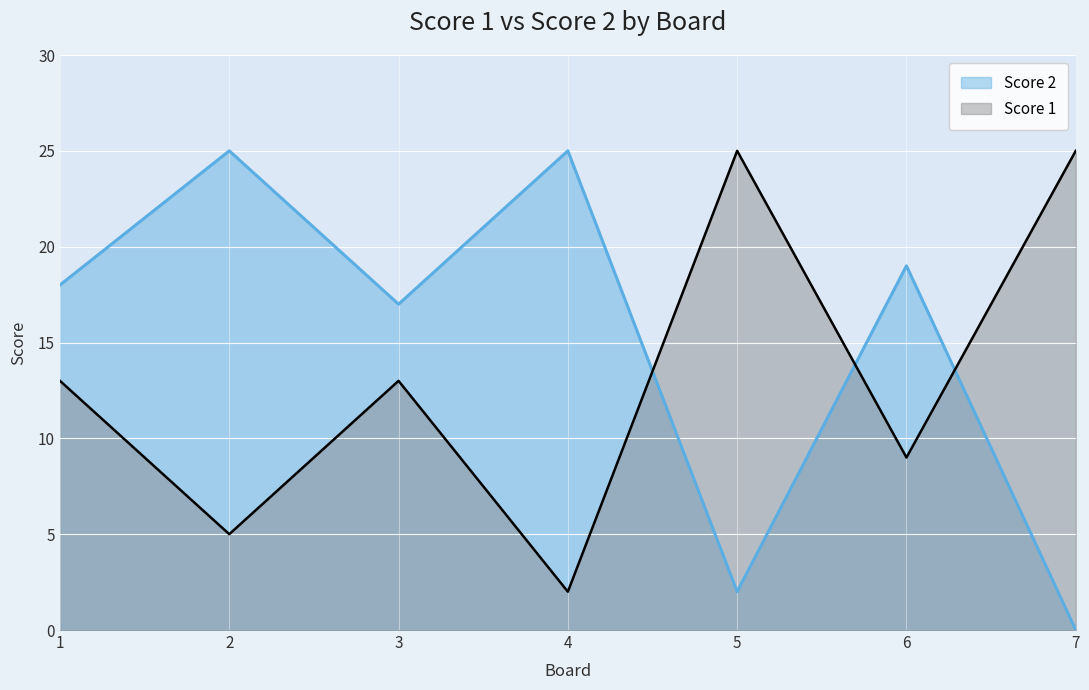

The Score 2 line series shows 25 at 2. True or false?

True